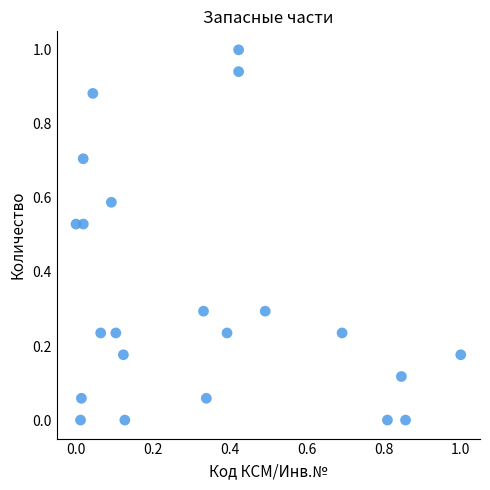

What is the range of Y values (max minus min)?

1.0